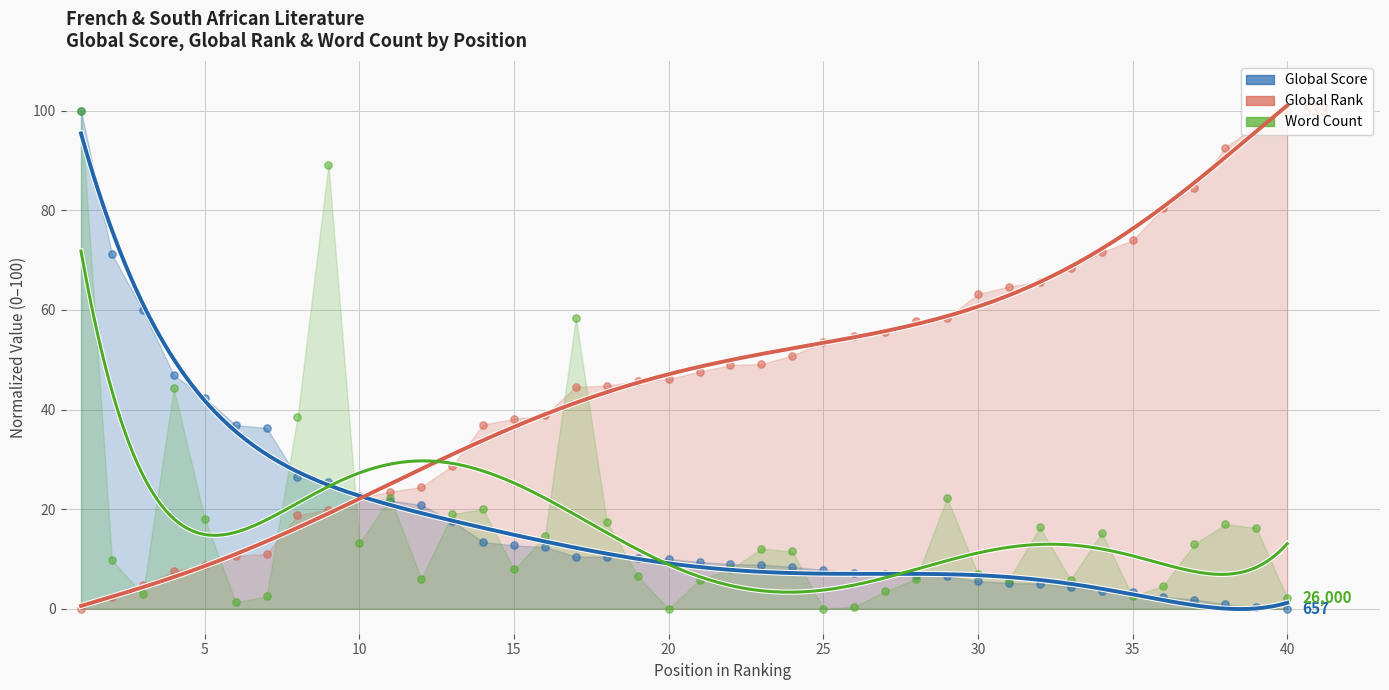

Is the value of Global Score at 3 greater than the value of Word Count at 4?

Yes